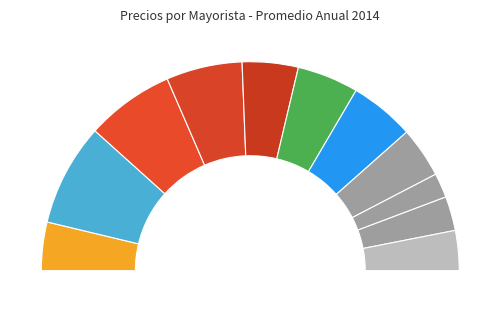

How many slices are in this pie chart?

11